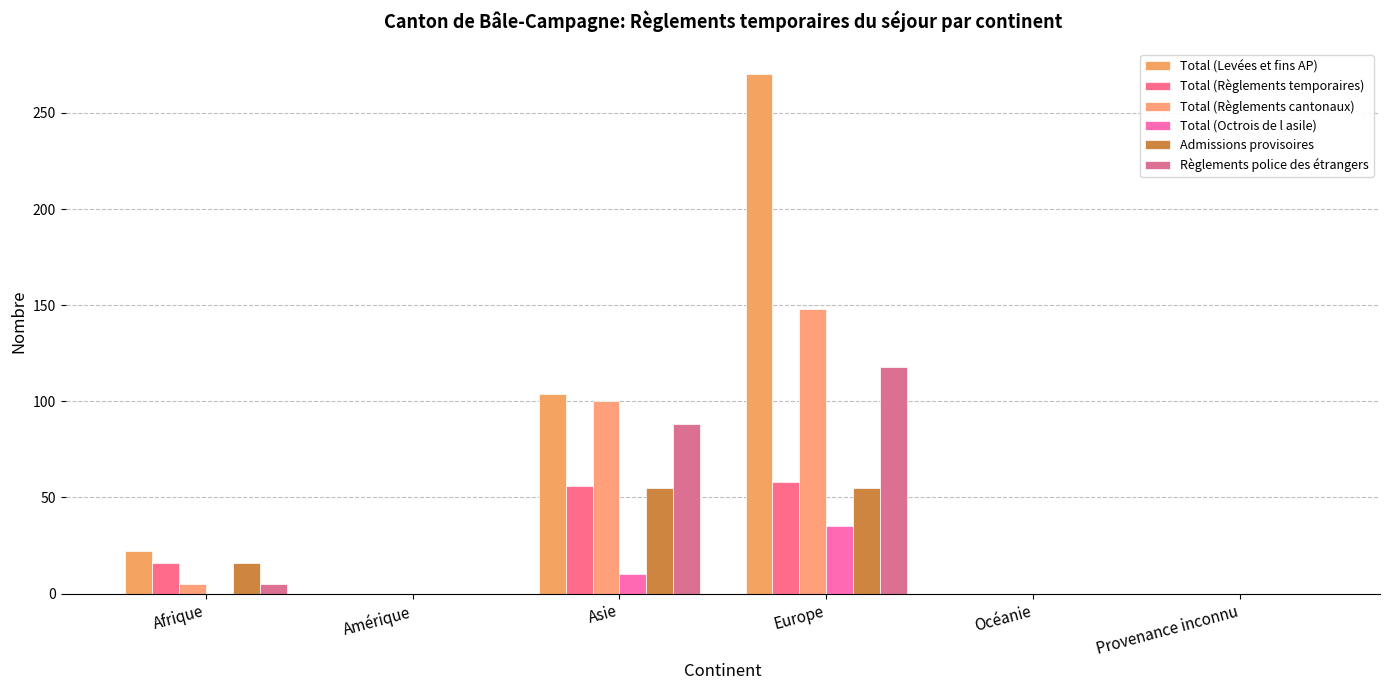

Is it true that Total (Levées et fins AP) equals 0 at Provenance inconnu?

True